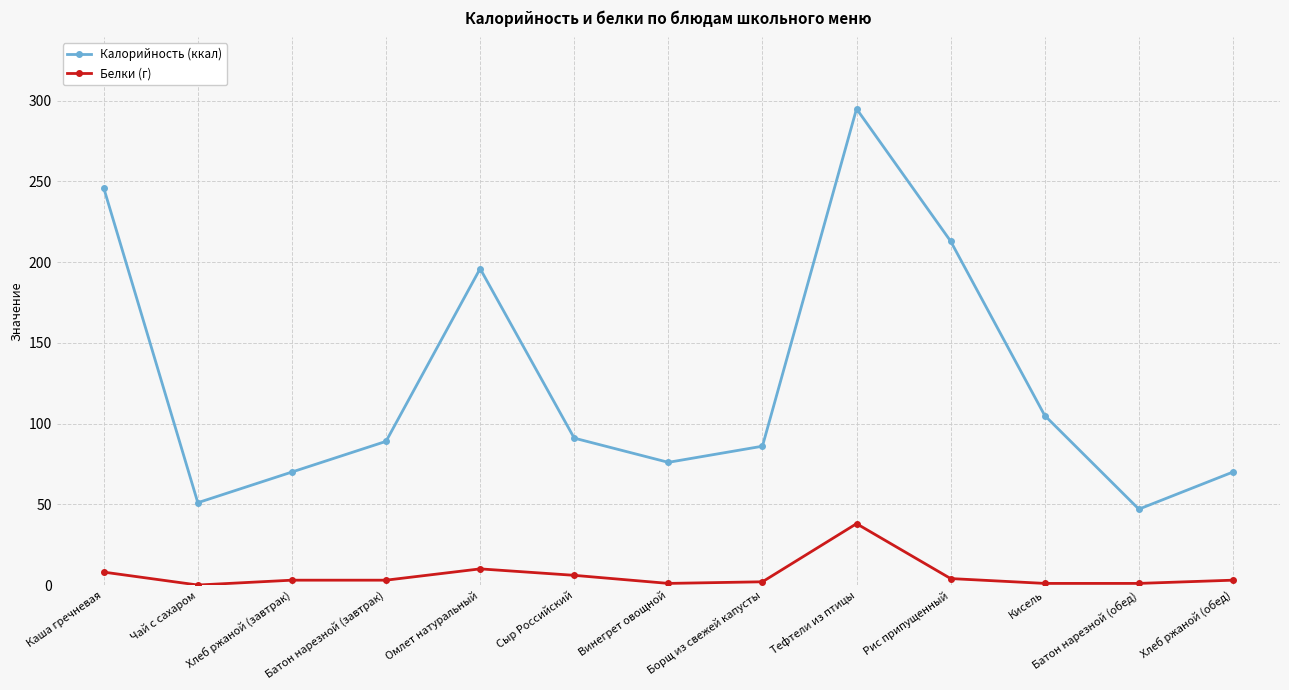

The value of Калорийность (ккал) at Каша гречневая is 246. True or false?

True